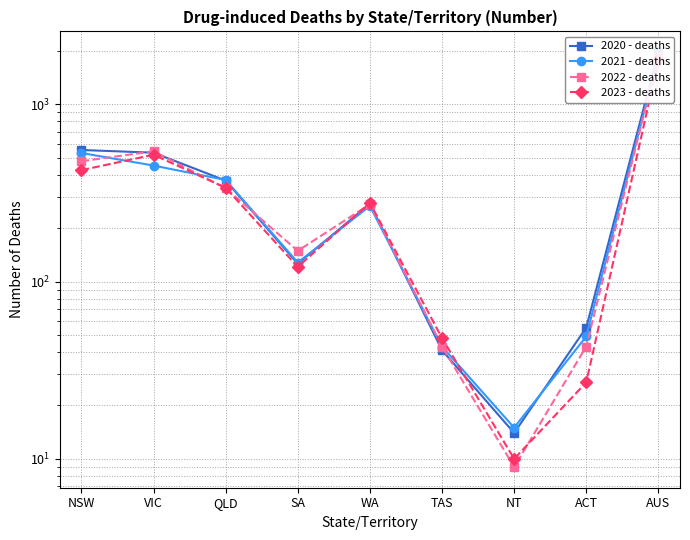

What is the highest value of the 2021 - deaths series?

1858